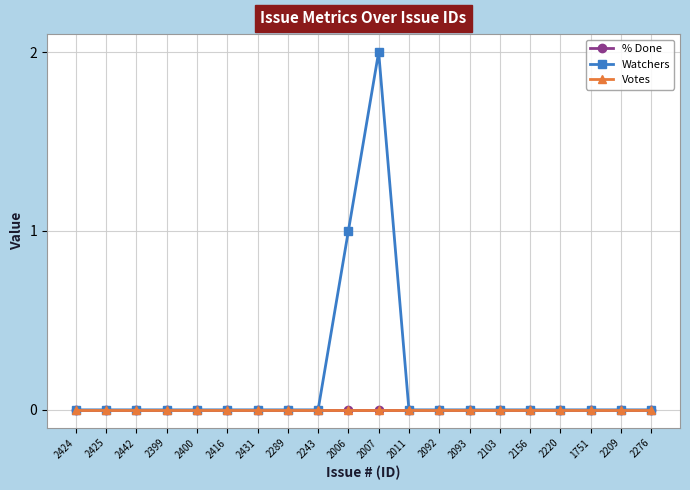

Rank the series at 1751 from lowest to highest value.

% Done, Watchers, Votes